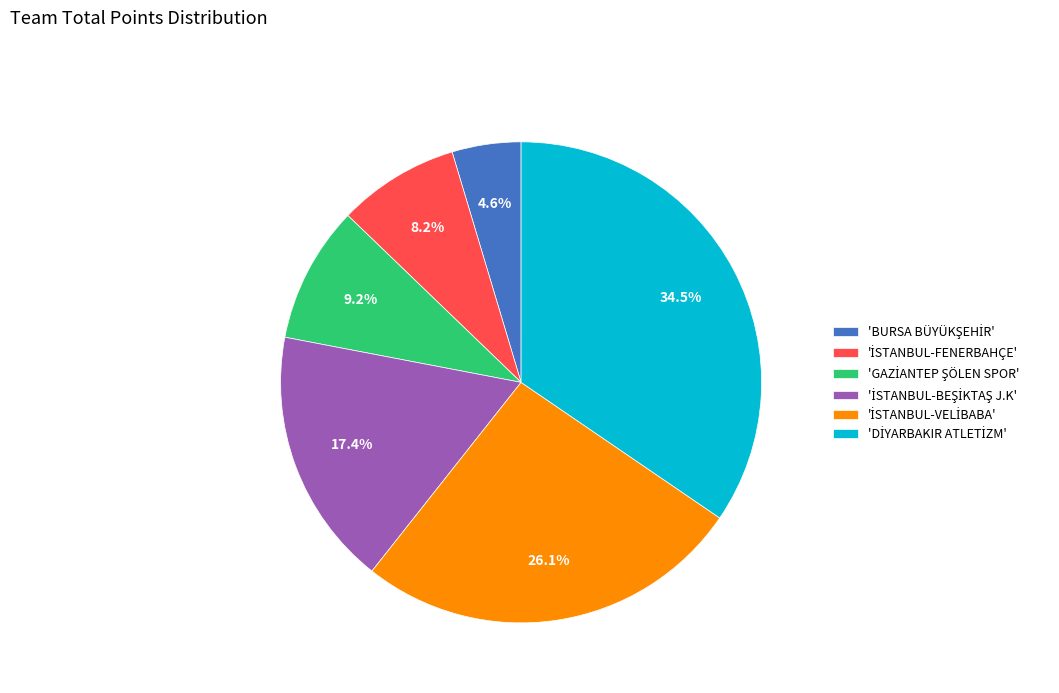

Is there a majority slice in this chart?

No